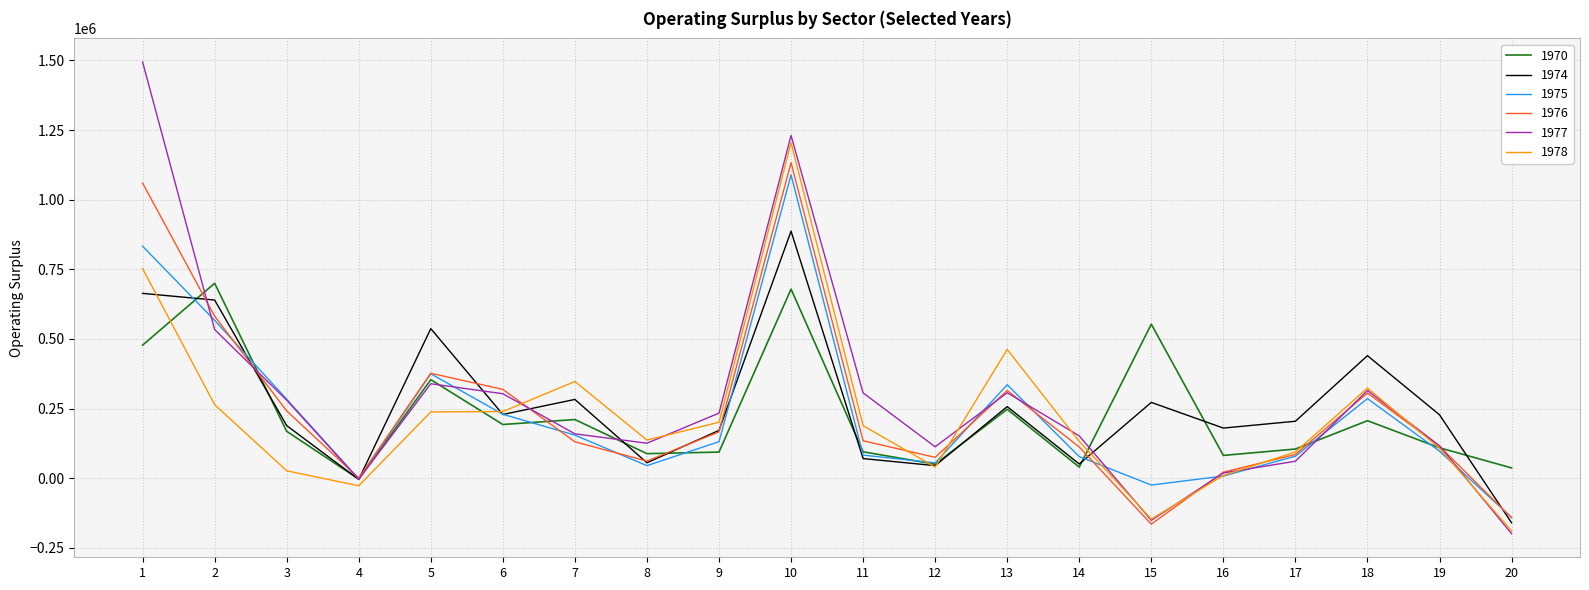

Which category has the highest value in the 1970 series?

2